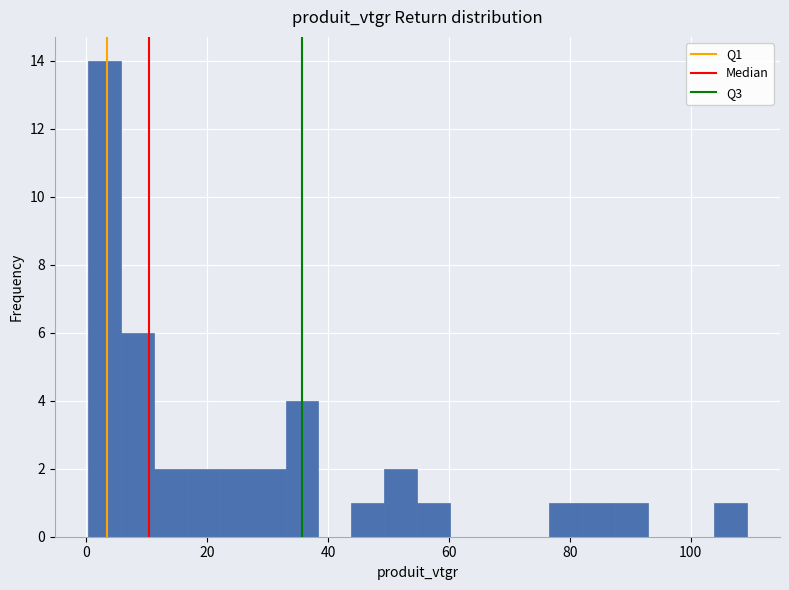

Around what value on the x-axis is the tallest bar? Give the approximate position of its centre, as read against the axis.

2